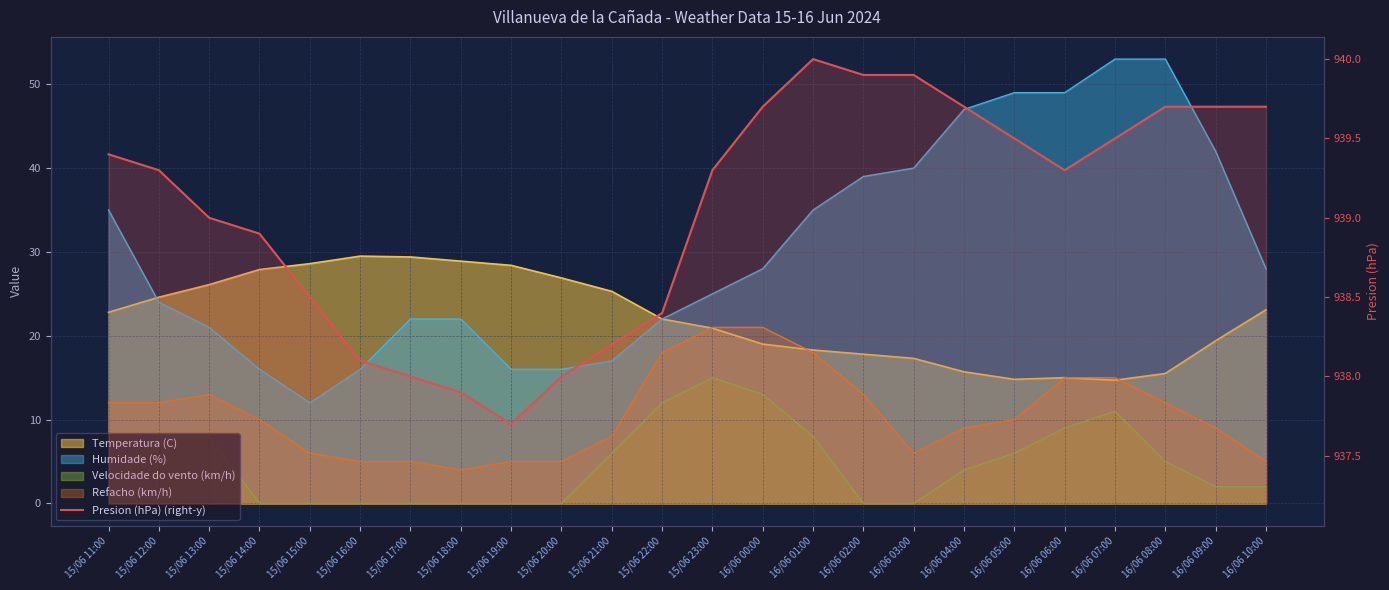

What value does the data have at 15/06 22:00?

938.4